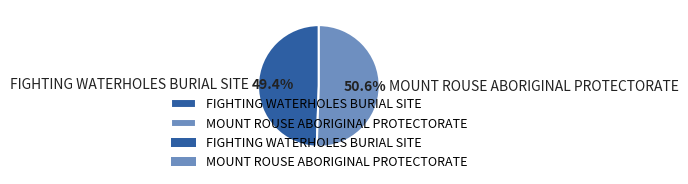

To the nearest percent, what portion does MOUNT ROUSE ABORIGINAL PROTECTORATE represent?

51%